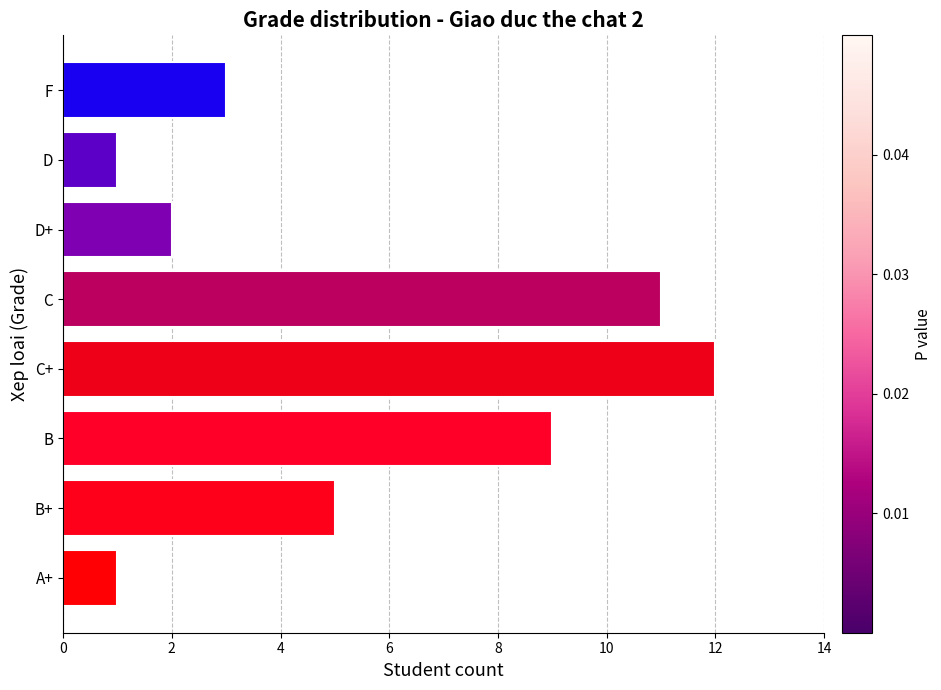

What is the maximum value shown in the chart?

12